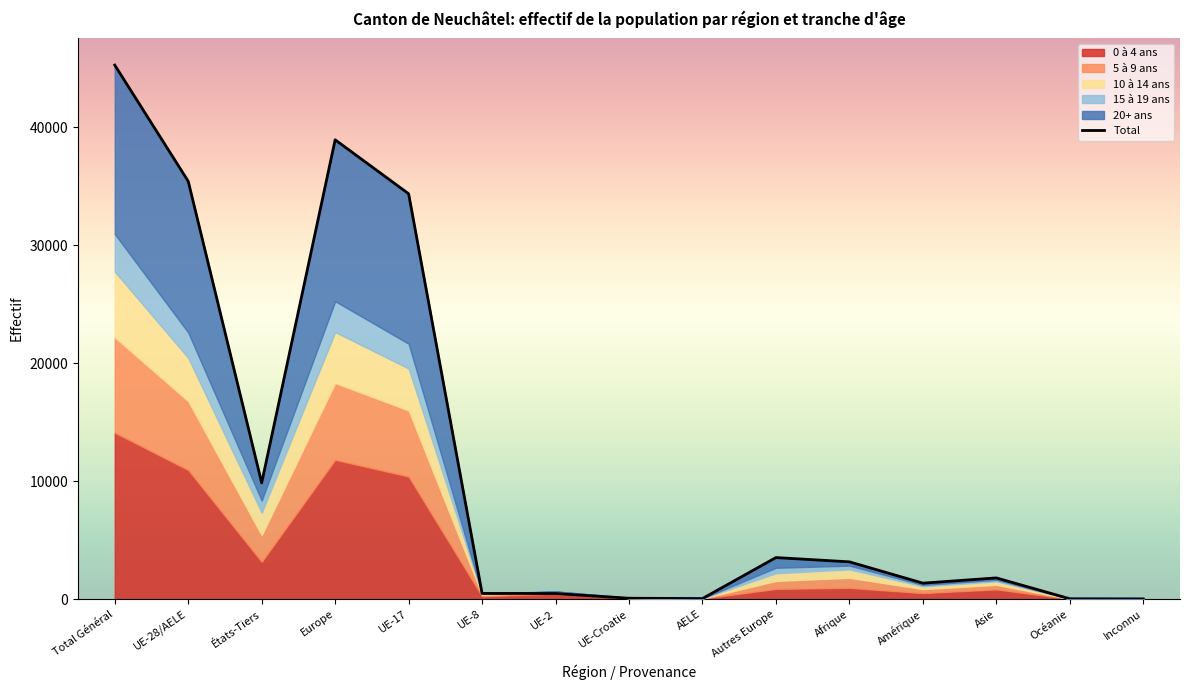

How many interior local peaks (higher than both neighbors) does the data have?

3